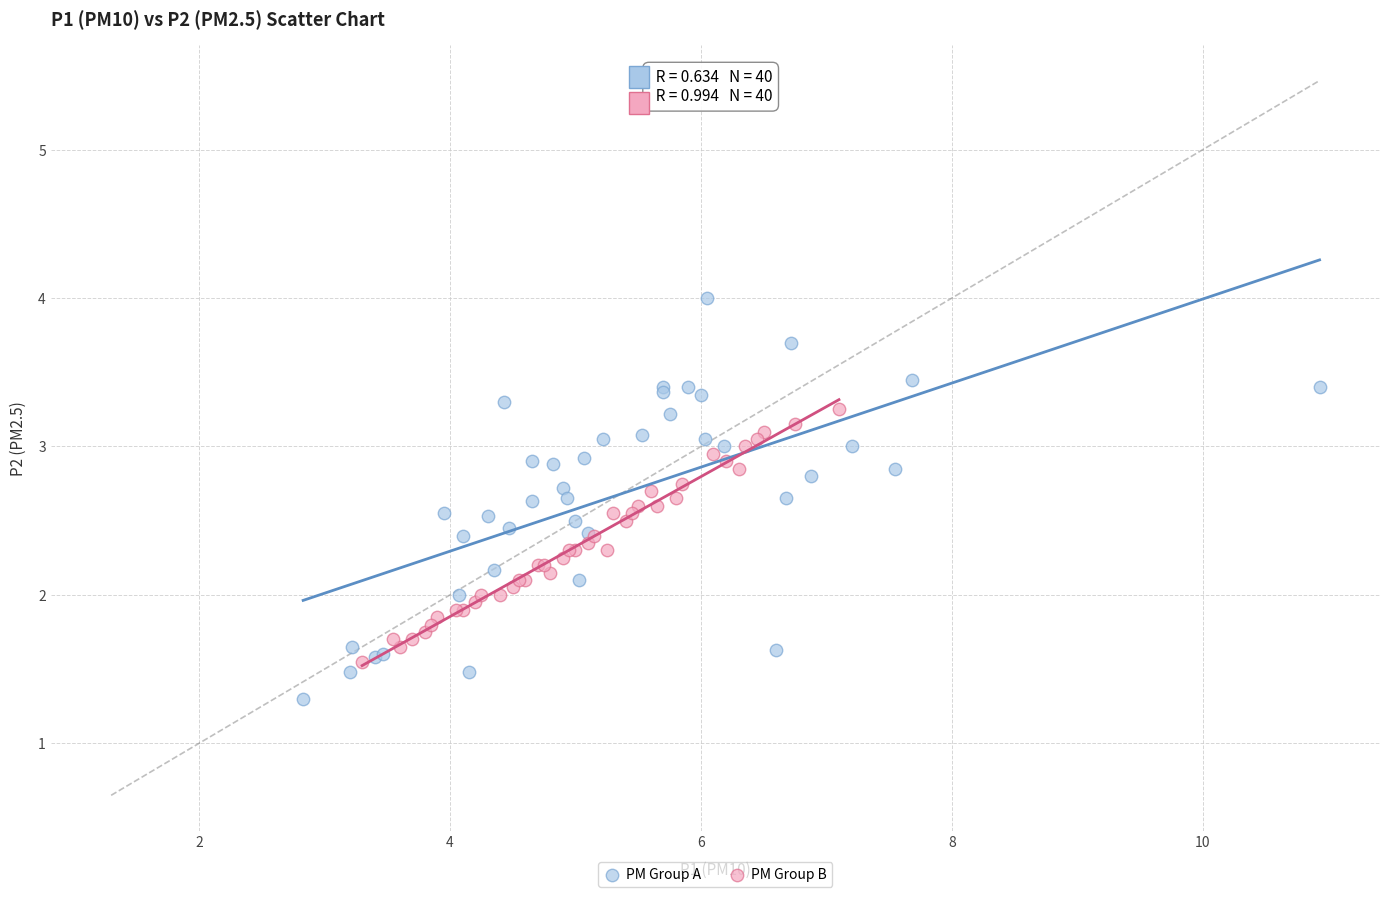

Which series contains the highest Y value?

PM Group A